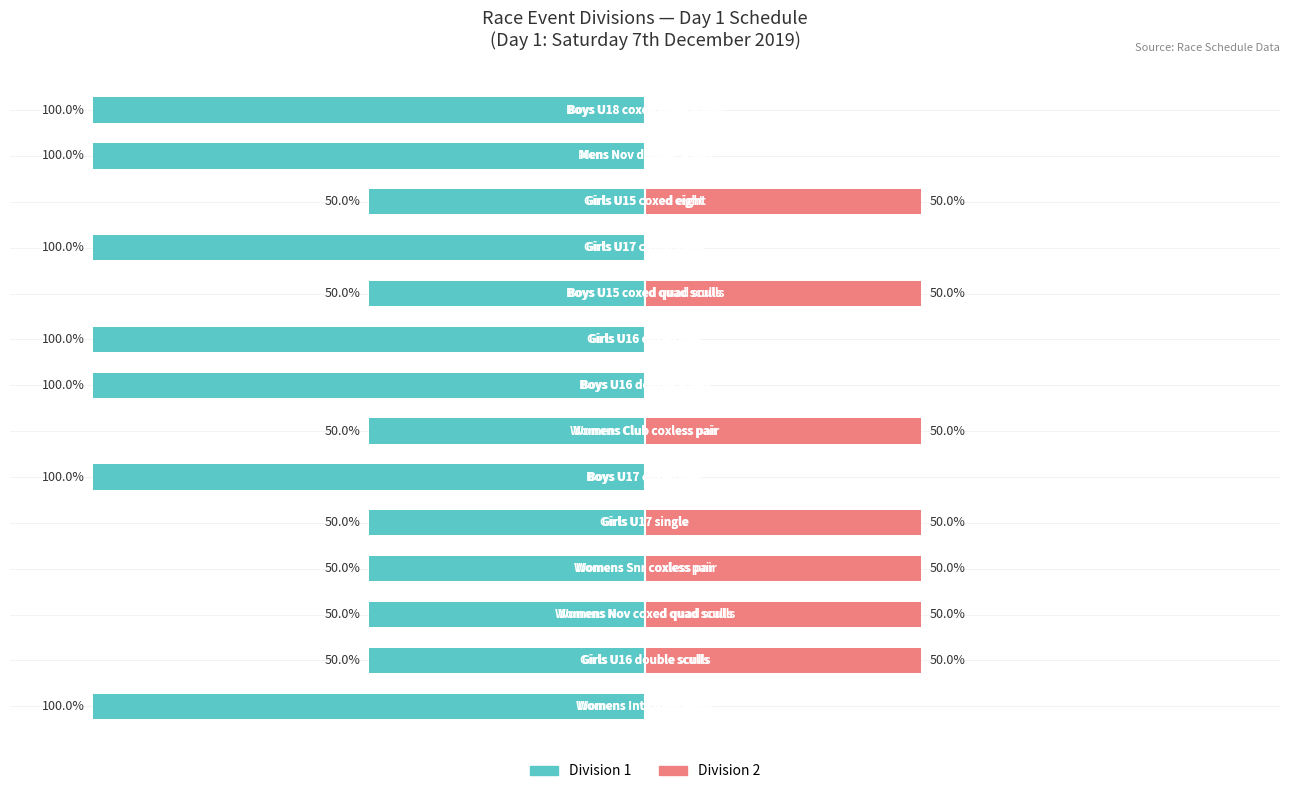

Reading right to left, extract all data points from this chart.

Division 1: 13=-100	12=-100	11=-50	10=-100	9=-50	8=-100	7=-100	6=-50	5=-100	4=-50	3=-50	2=-50	1=-50	0=-100
Division 2: 13=0	12=0	11=50	10=0	9=50	8=0	7=0	6=50	5=0	4=50	3=50	2=50	1=50	0=0